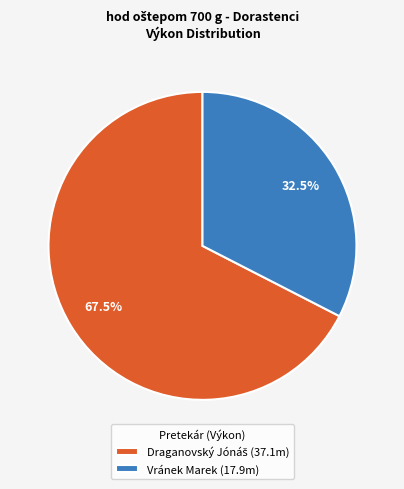

Is there a majority slice in this chart?

Yes